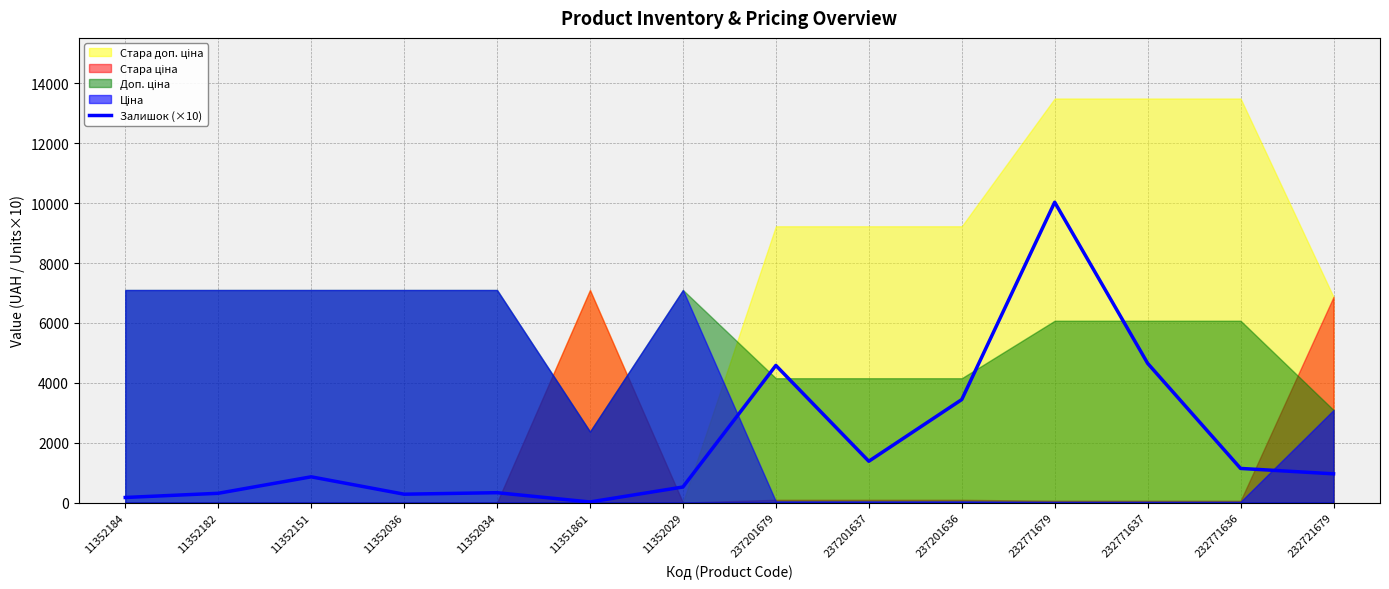

Reading left to right, what are all the values shown in this chart?

170	310	860	280	330	20	520	4580	1380	3440	10030	4650	1140	960